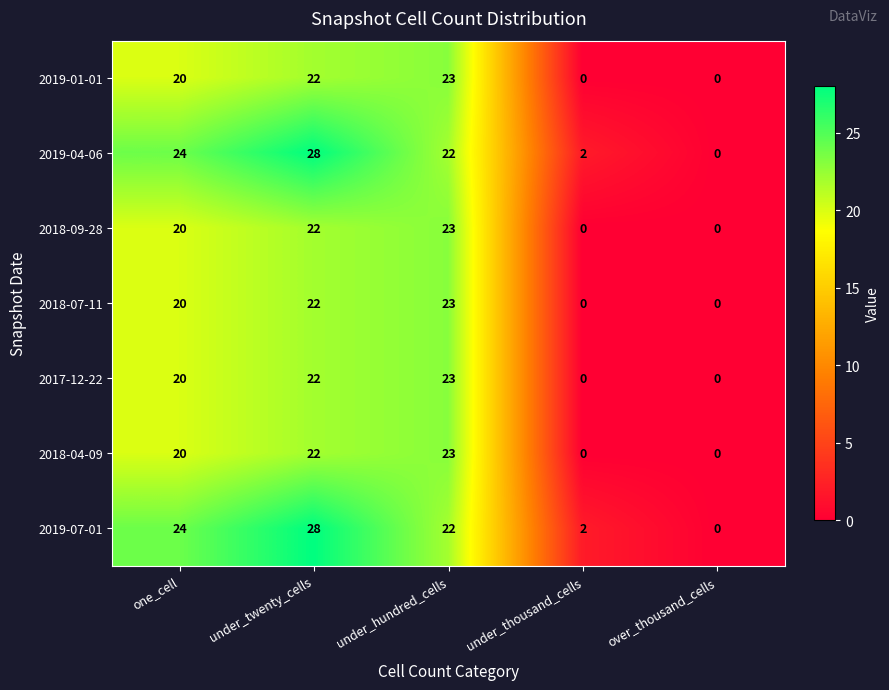

What is the difference between the highest and lowest values at one_cell?

4